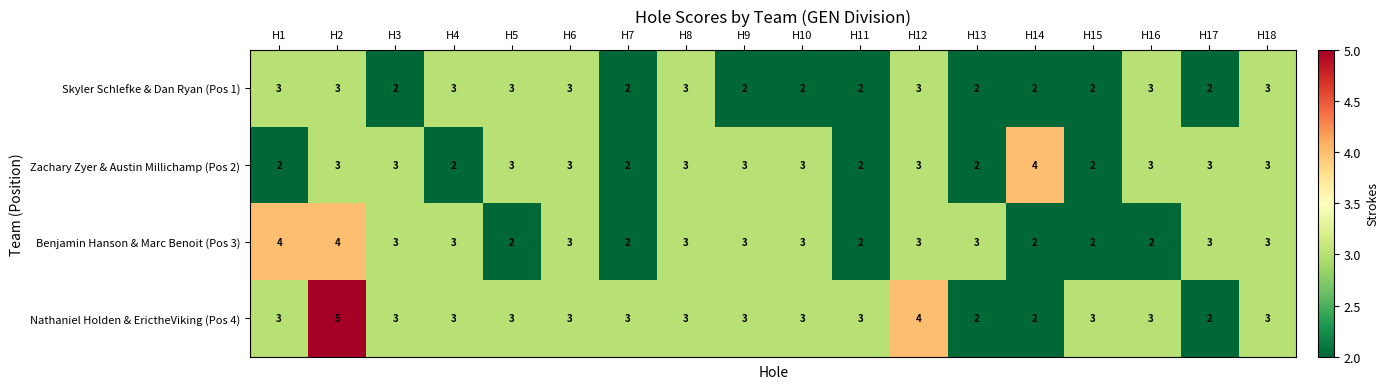

The value of Benjamin Hanson & Marc Benoit (Pos 3) at H3 is 3. True or false?

True